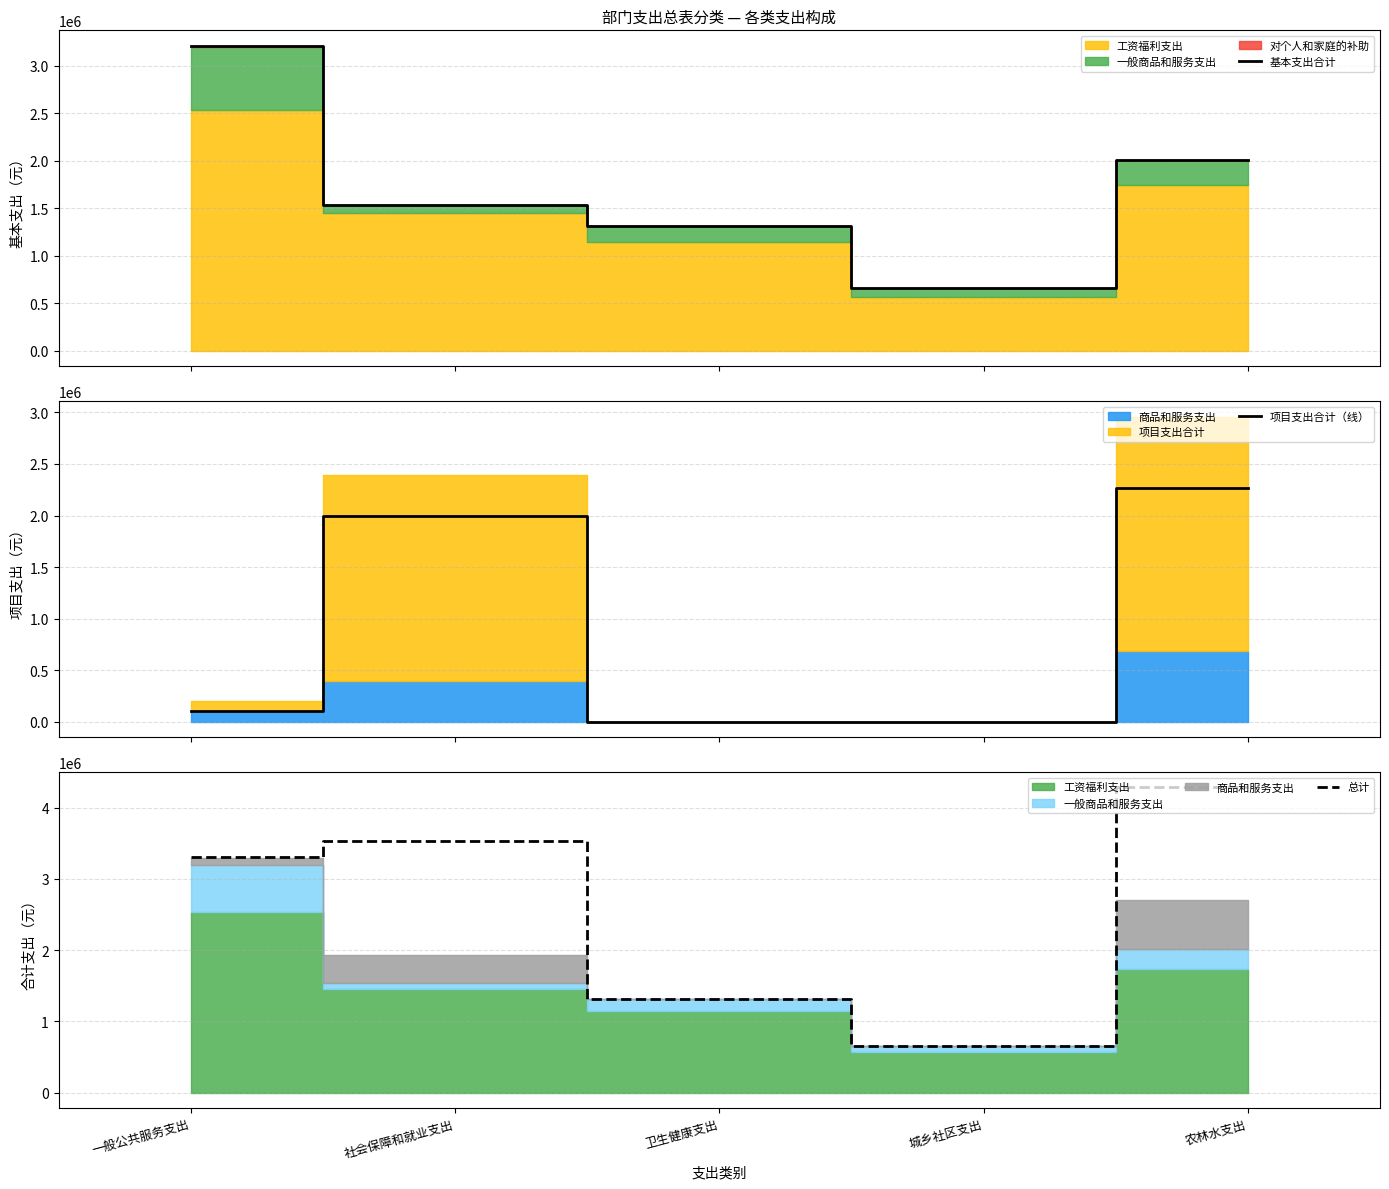

What is the value of the 基本支出合计 point at the 4th from the left?

659215.8